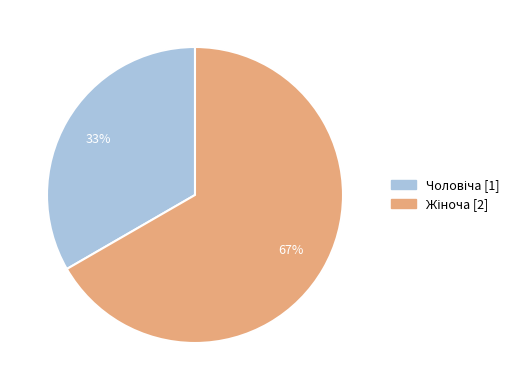

To the nearest percent, what is the average slice percentage?

50%